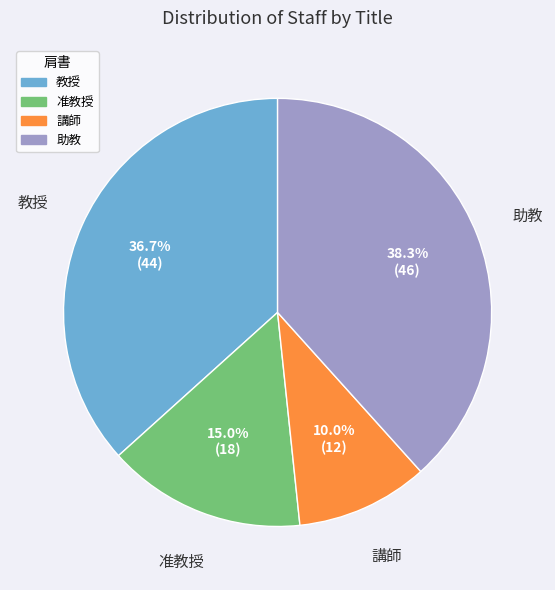

How many slices are in this pie chart?

4